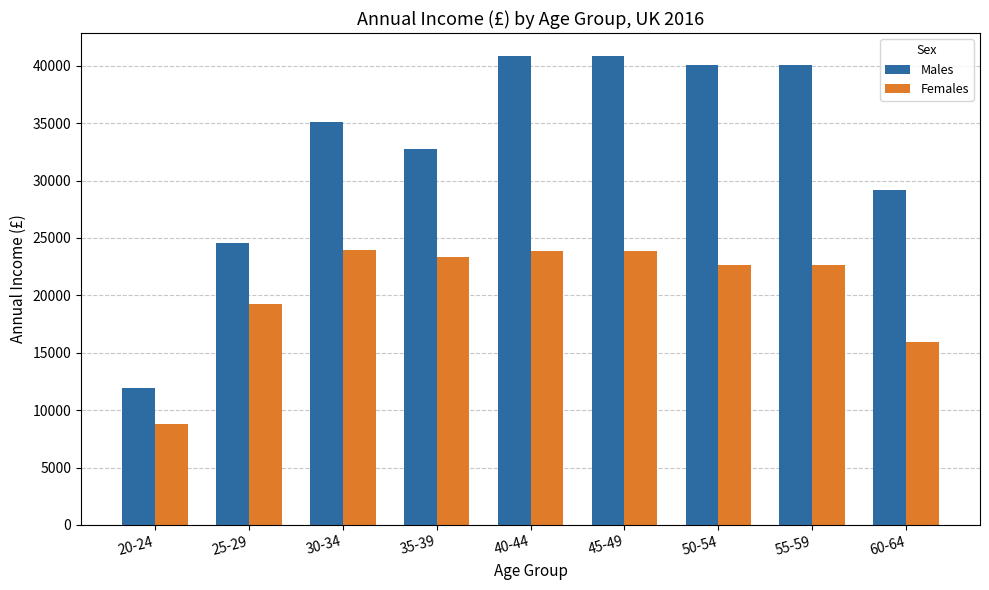

List the series in order of their overall mean, highest first.

Males, Females